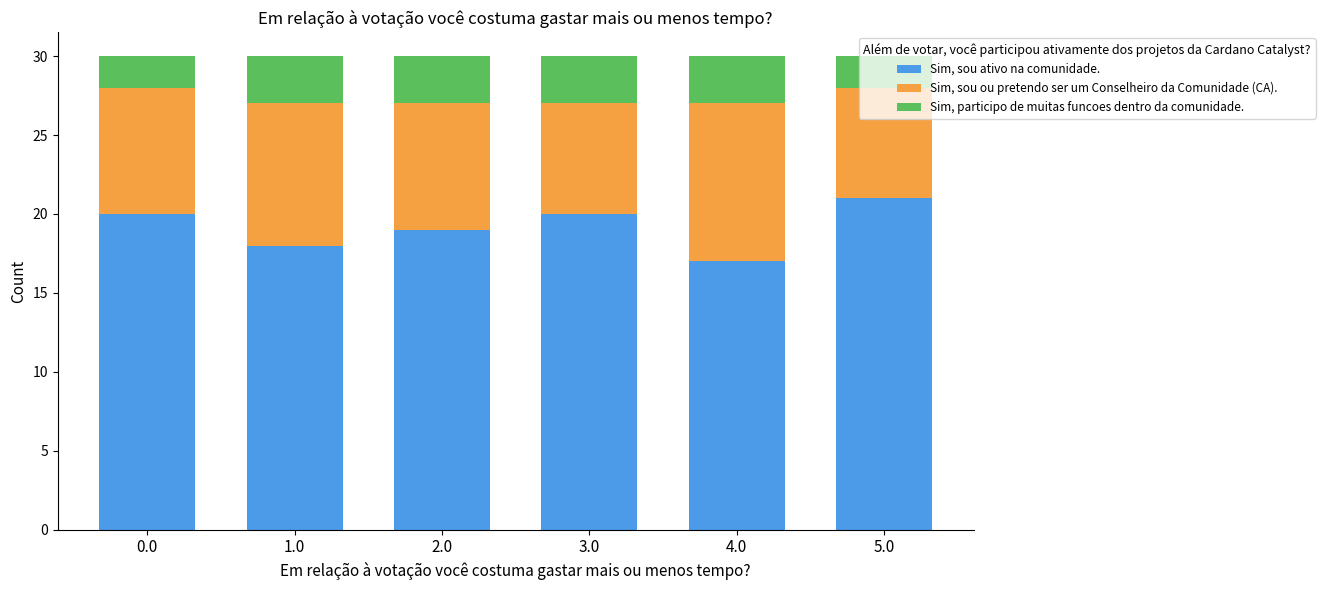

True or false: Sim, sou ativo na comunidade. has a value of 21 at 5.0.

True